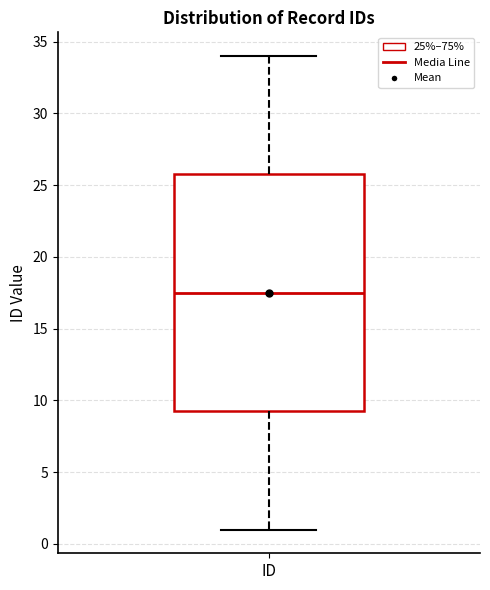

Where is the lower edge of the box for ID on the y-axis? The values are not printed on the chart, so give them approximately, as read against the axis.

9.5